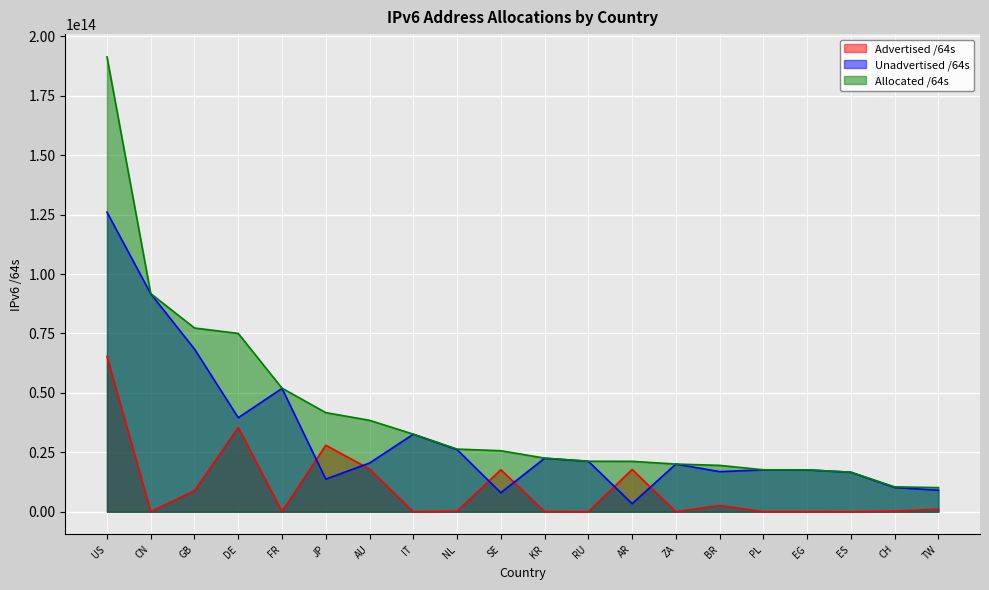

Reading right to left, transcribe all the data shown in this chart.

Advertised /64s: TW=1092566056960	CH=274878103552	ES=12884901888	EG=8589934592	PL=34896936960	BR=2630439075840	ZA=12952010752	AR=17812841955328	RU=4295950336	KR=81353179136	SE=17673790816256	NL=219044380672	IT=21474902016	AU=17970866880512	JP=27983591833600	FR=79993831424	DE=35454956601344	GB=8860518252544	CN=54156853248	US=65347347218432
Unadvertised /64s: TW=9065032056832	CH=10196261142528	ES=16621524746240	EG=17626545913856	PL=17621725282304	BR=16882259197952	ZA=20048848027648	AR=3395877273600	RU=21242922991616	KR=22488700289025	SE=8001543667712	NL=26139188920320	IT=32611687792640	AU=20499221381120	JP=13712498556929	FR=51902001381376	DE=39565265862656	GB=68453199708160	CN=91703526162432	US=126044067069952
Allocated /64s: TW=10157598113792	CH=10471139246080	ES=16634409648128	EG=17635135848448	PL=17656622219264	BR=19512698273792	ZA=20061800038400	AR=21208719228928	RU=21247218941952	KR=22570053468161	SE=25675334483968	NL=26358233300992	IT=32633162694656	AU=38470088261632	JP=41696090390529	FR=51981995212800	DE=75020222464000	GB=77313717960704	CN=91757683015680	US=191391414288384